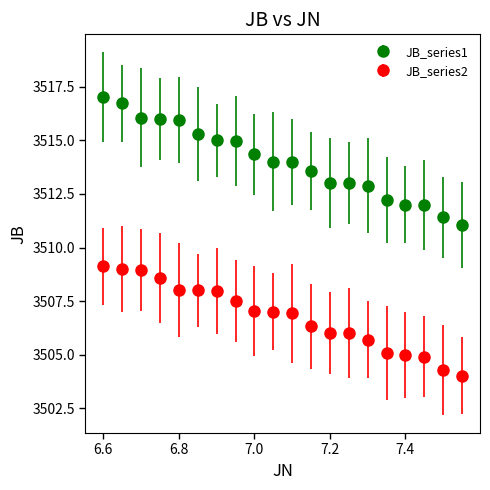

Which series has the widest spread of values?

JB_series1